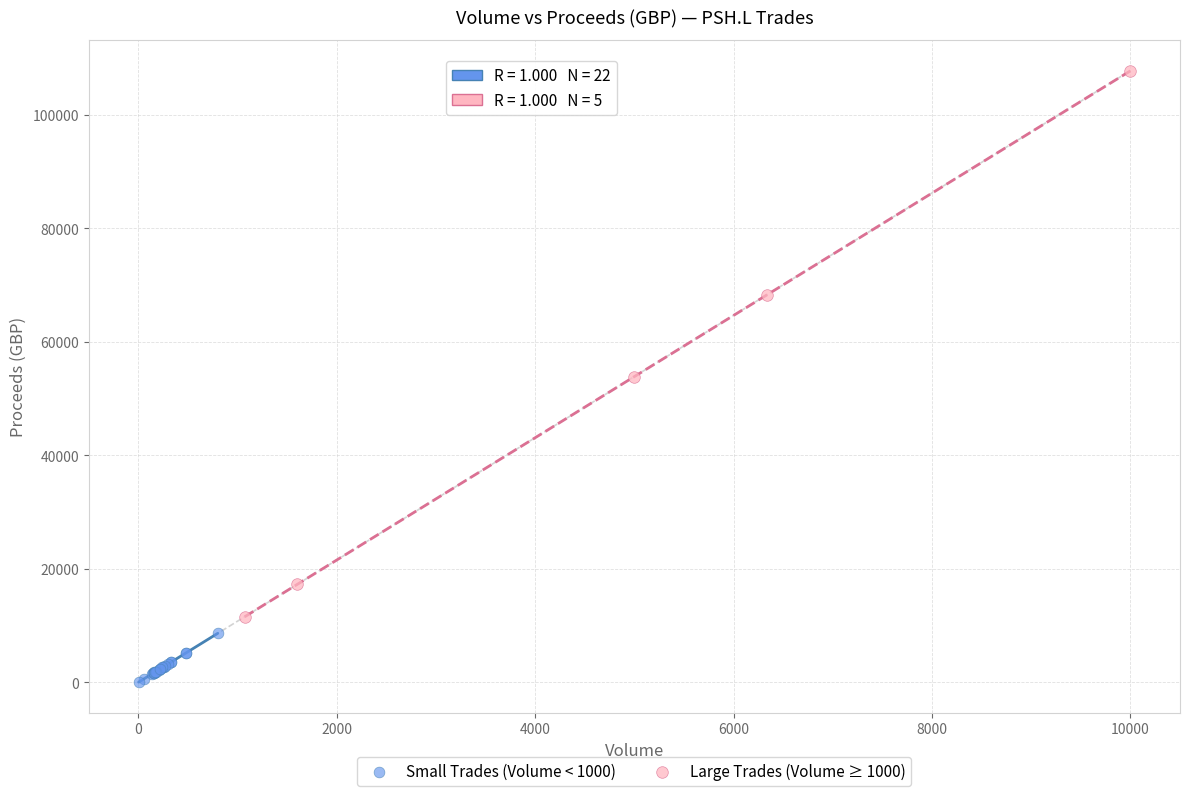

Which series has the largest Y range (max minus min)?

Large Trades (Volume ≥ 1000)